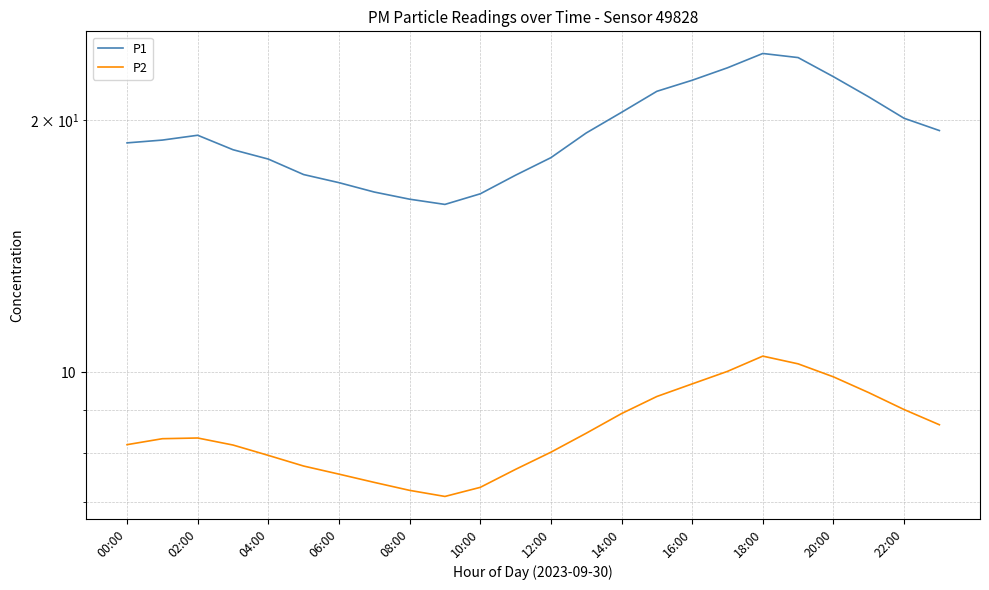

At which category does the chart reach its peak across all series?

18:00